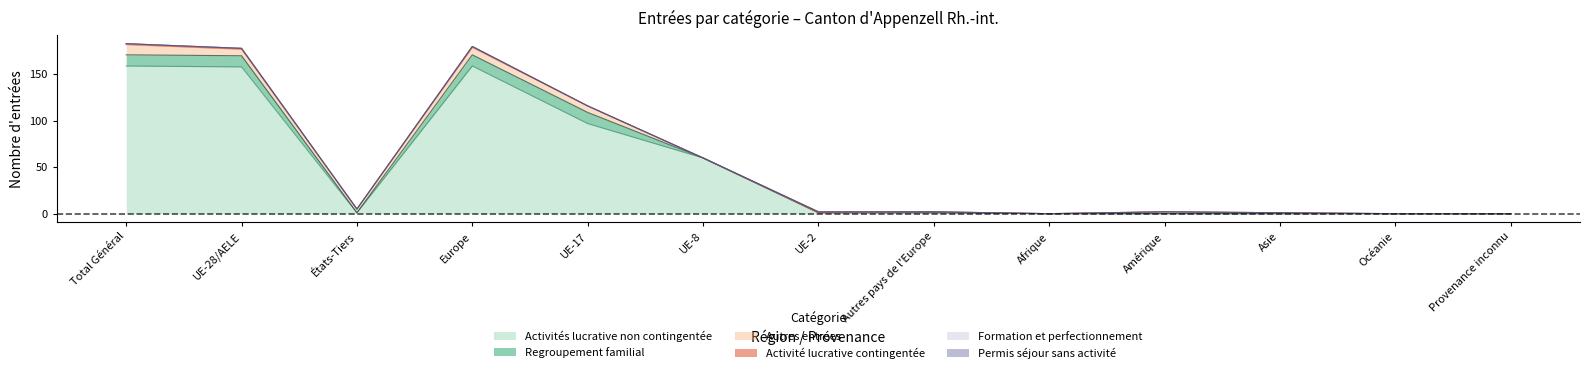

How many positive values does the Autres entrées series have?

8